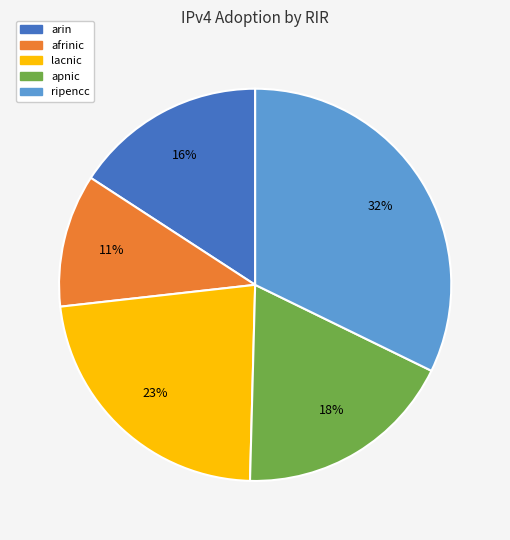

Which has a higher value, ripencc or apnic?

ripencc